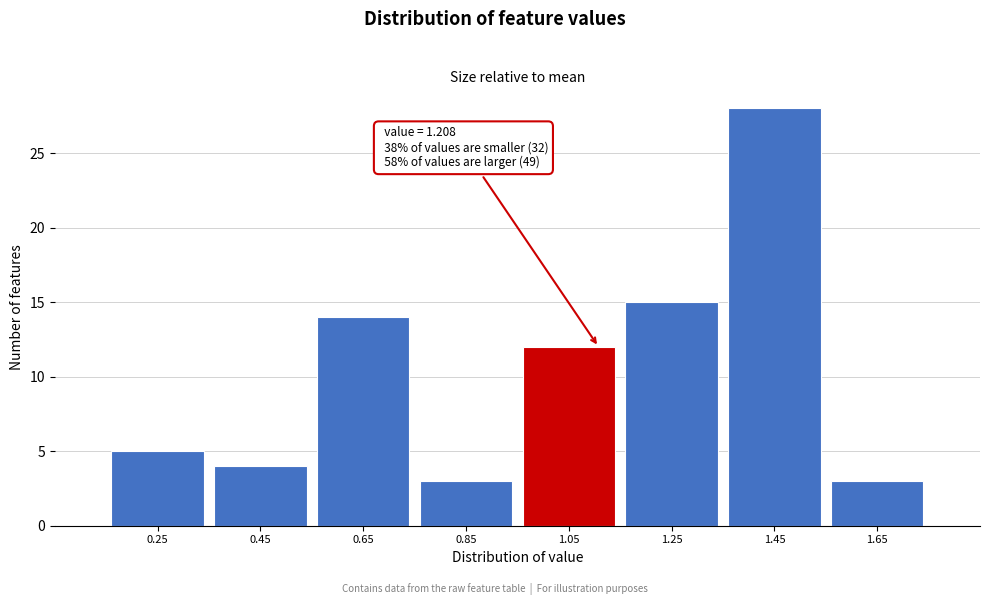

Reading left to right, transcribe all the data shown in this chart.

0.25=5	0.45=4	0.65=14	0.85=3	1.05=12	1.25=15	1.45=28	1.65=3